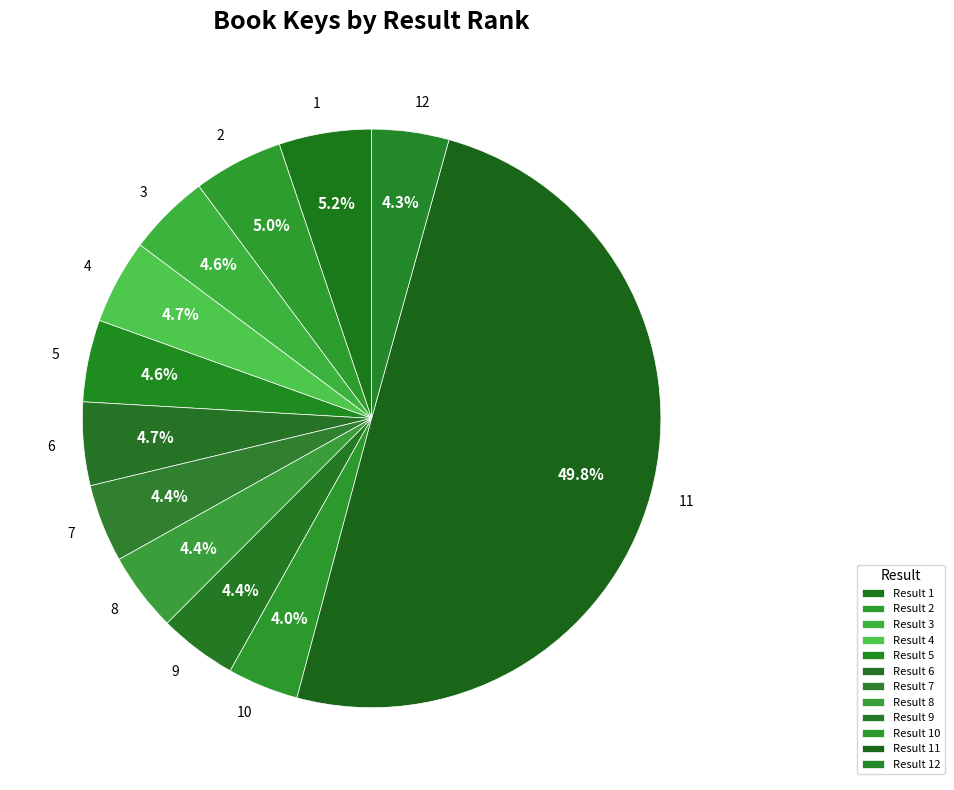

To the nearest percent, what percentage of the pie is 1?

5%